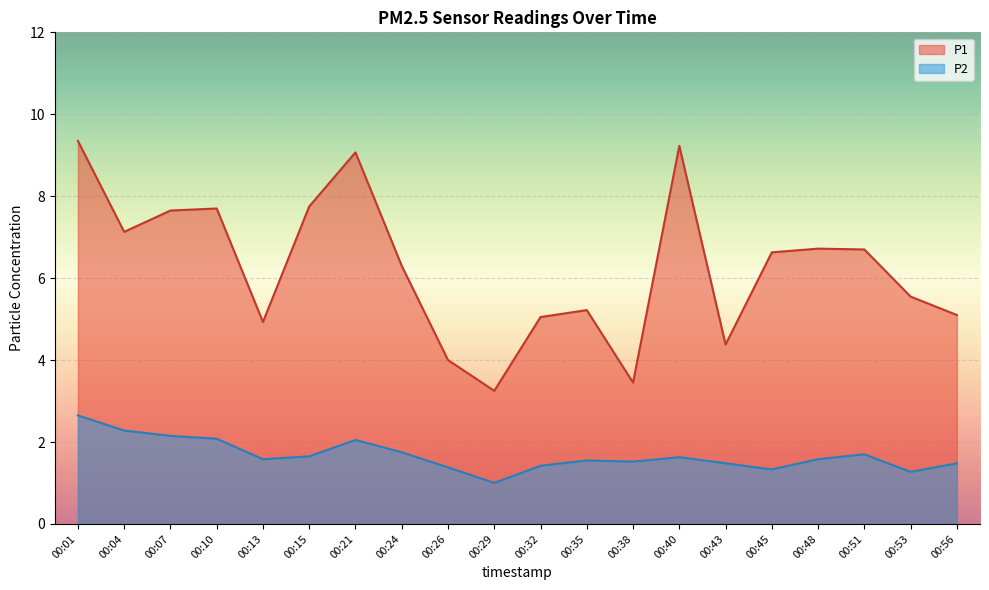

Reading left to right, transcribe all the data shown in this chart.

P1: 9.3	7.1	7.7	7.7	4.9	7.8	9.1	6.3	4.0	3.2	5.0	5.2	3.5	9.2	4.4	6.6	6.7	6.7	5.5	5.1
P2: 2.6	2.3	2.1	2.1	1.6	1.6	2.0	1.8	1.4	1.0	1.4	1.6	1.5	1.6	1.5	1.3	1.6	1.7	1.3	1.5